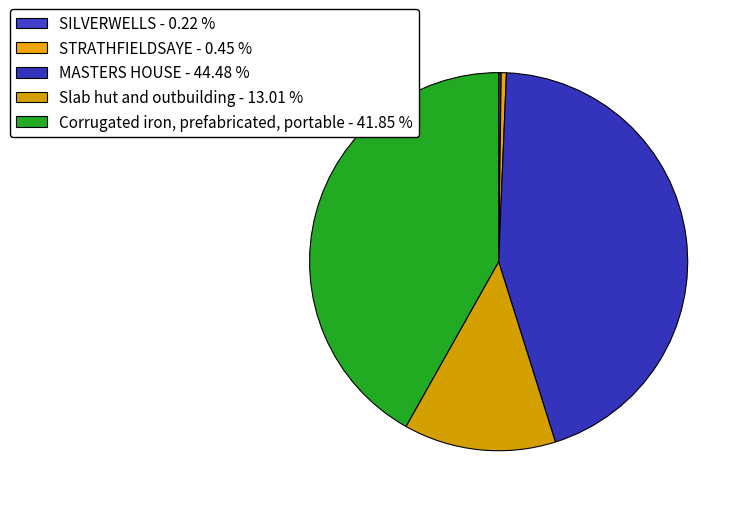

Count the number of slices in the pie.

5